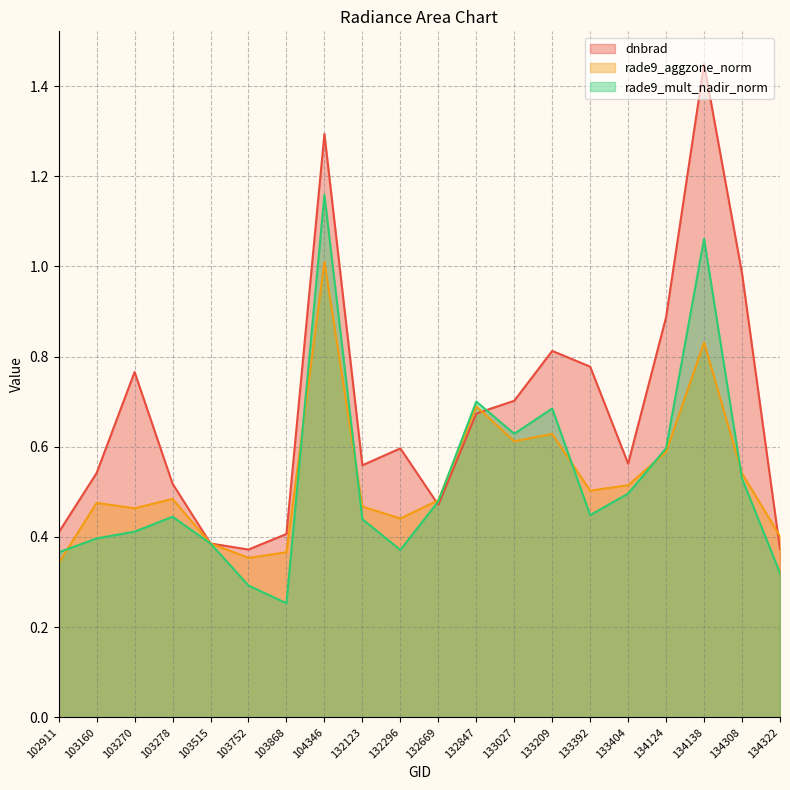

What is the sum of the rade9_mult_nadir_norm values at 132123 and 132669?

0.9